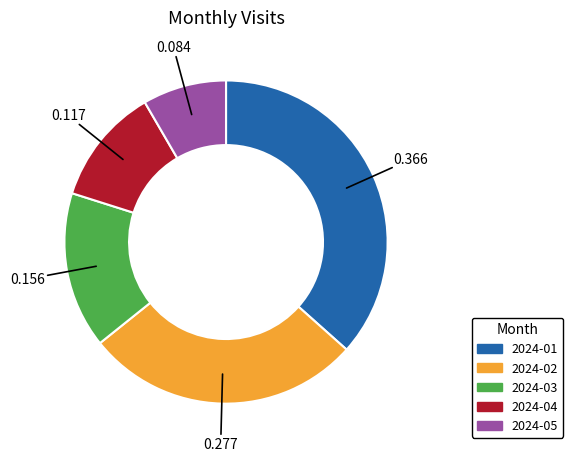

Which slice is the smallest?

2024-05